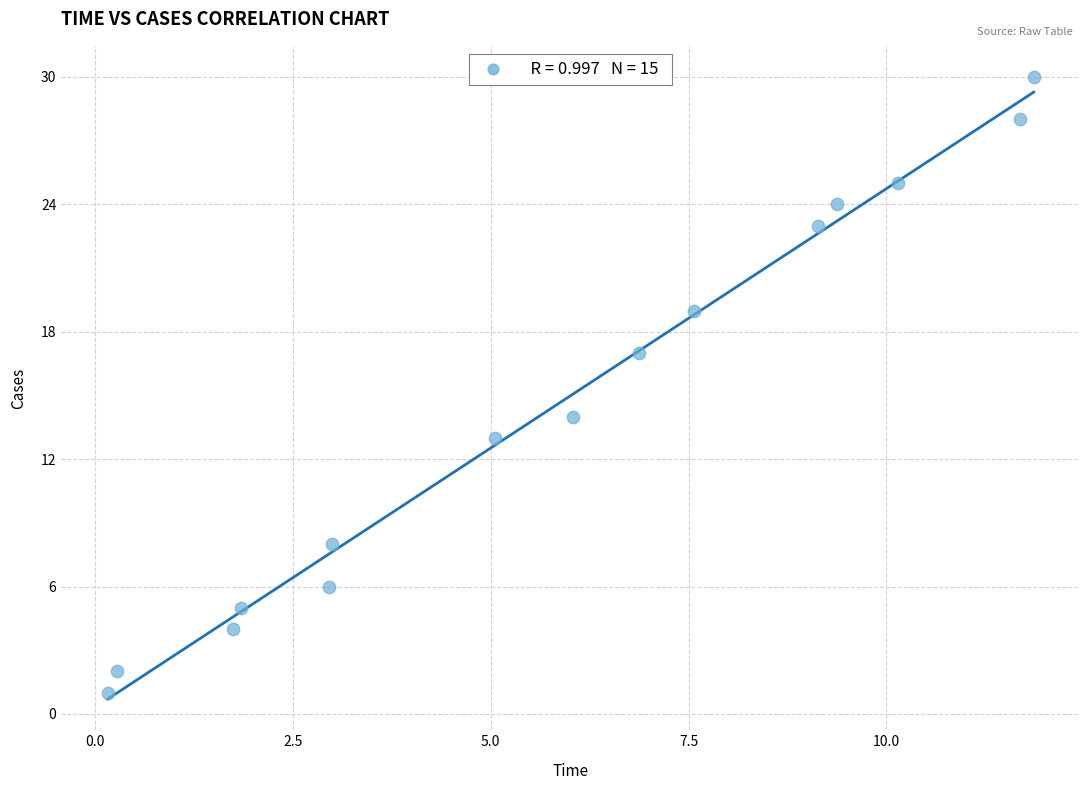

What Y value in the scatter plot is closest to 15?

14